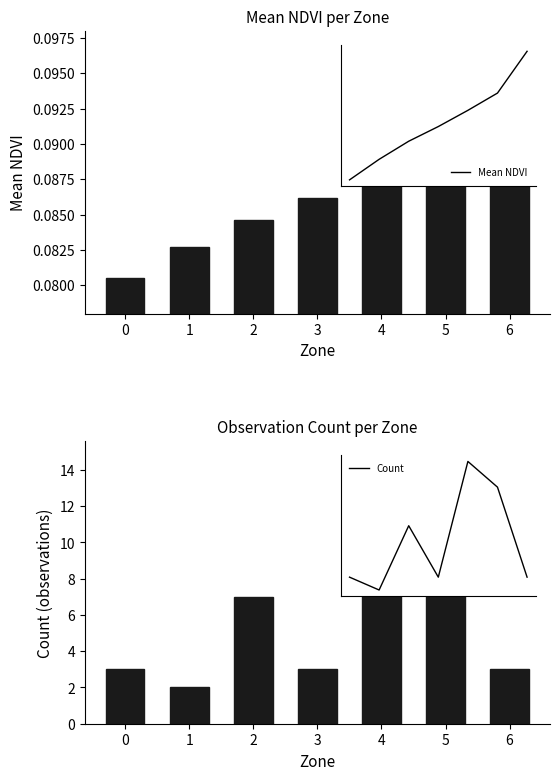

Reading left to right, what are all the values shown in this chart?

Mean NDVI: 0.1	0.1	0.1	0.1	0.1	0.1	0.1
Count: 3.0	2.0	7.0	3.0	12.0	10.0	3.0